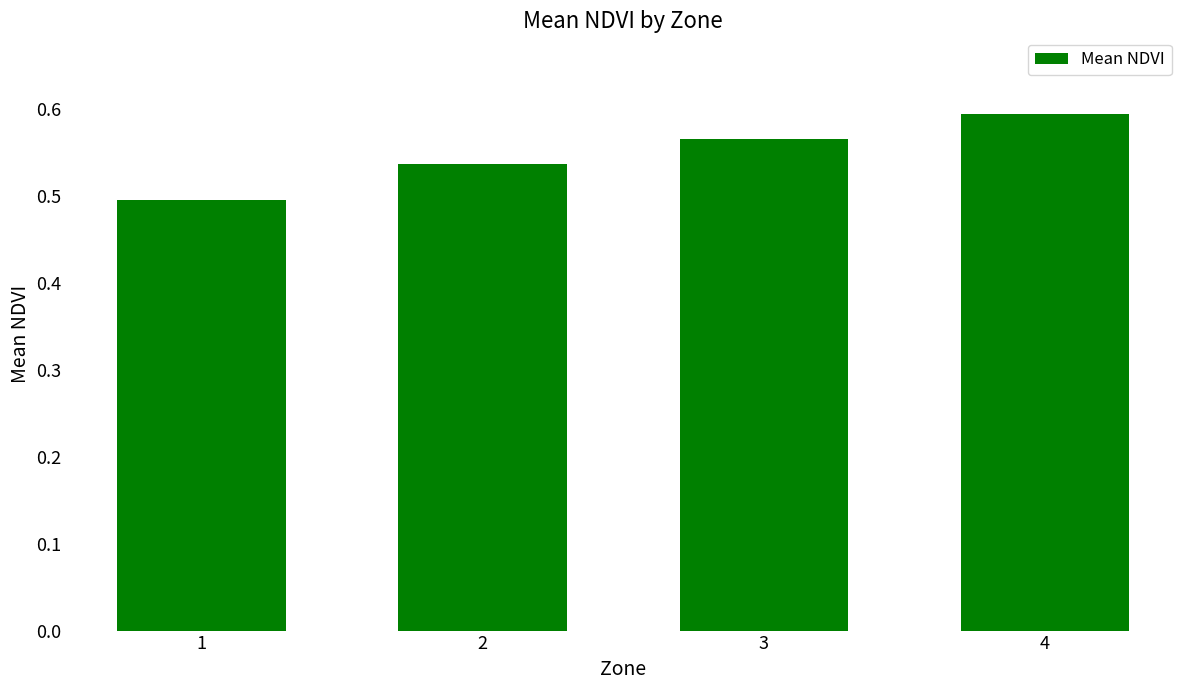

Does the chart contain stacked bars?

No